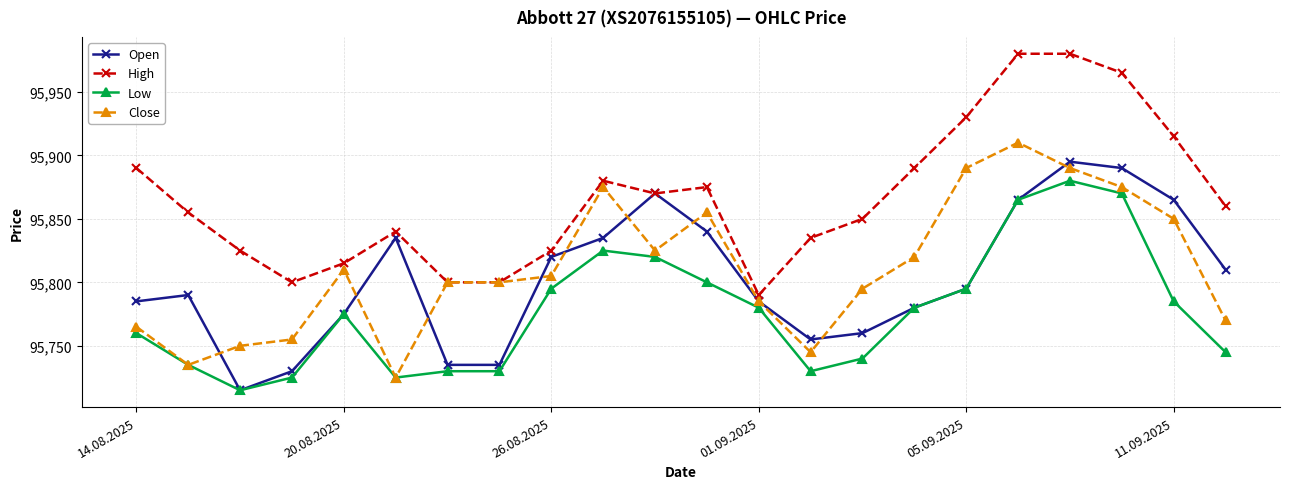

Which series has the largest total across all categories?

High